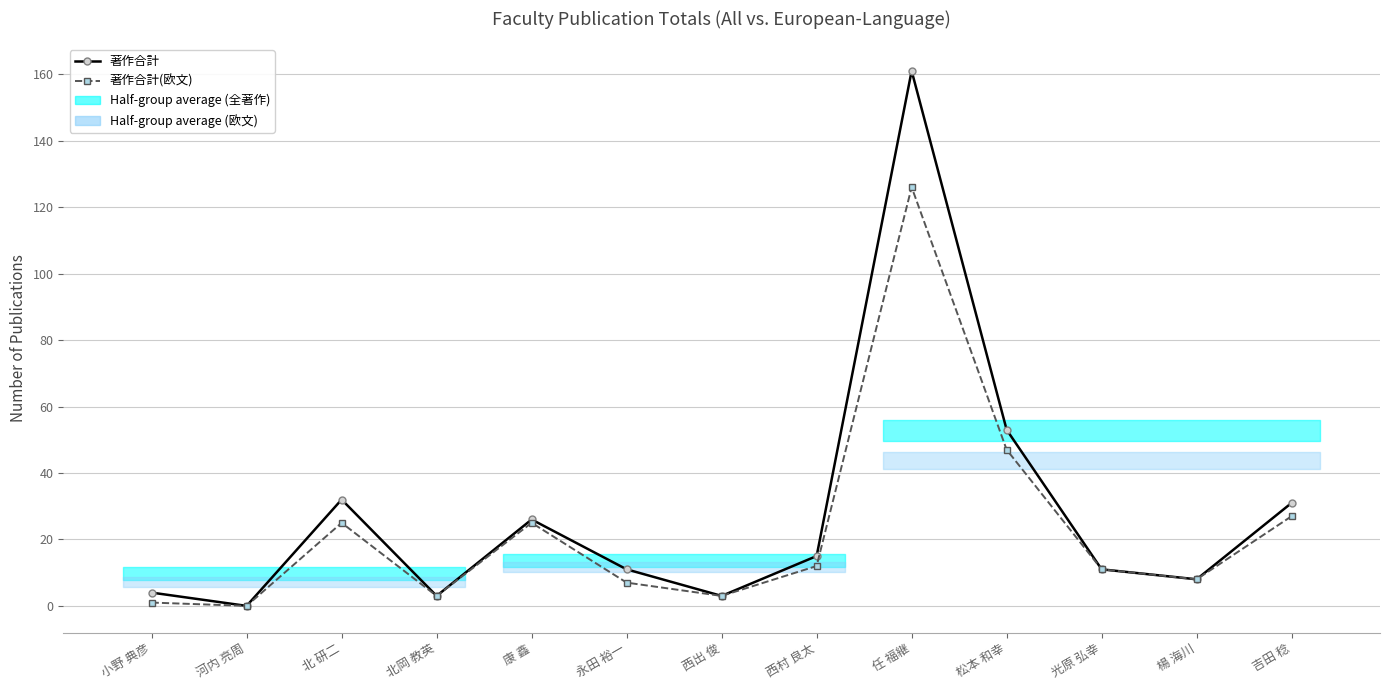

Reading left to right, what are all the values shown in this chart?

著作合計: 4	0	32	3	26	11	3	15	161	53	11	8	31
著作合計(欧文): 1	0	25	3	25	7	3	12	126	47	11	8	27